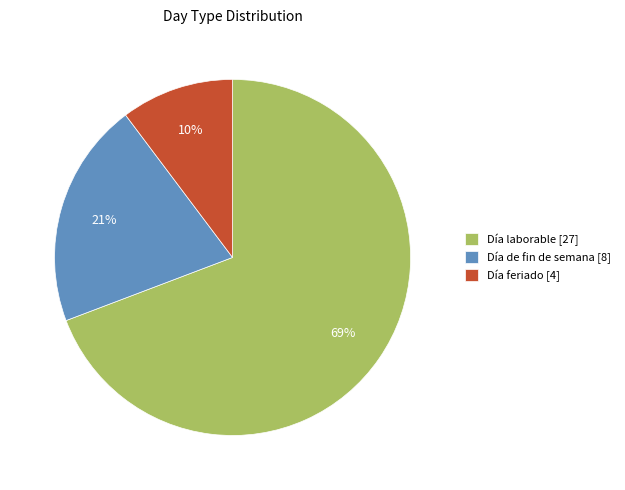

Which slice is the largest?

Día laborable [27]